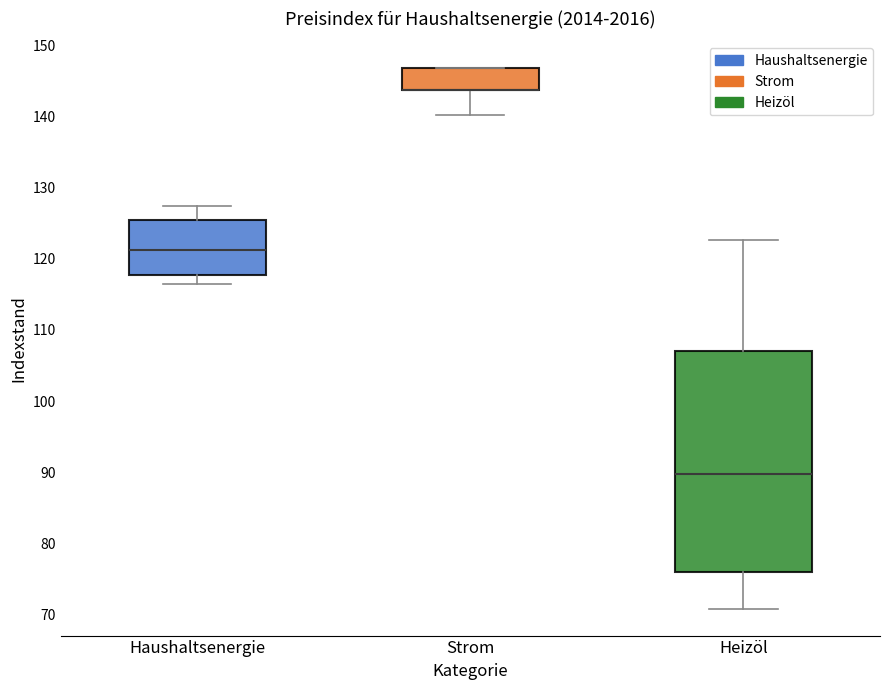

Where is the lower edge of the box for Strom on the y-axis? The values are not printed on the chart, so give them approximately, as read against the axis.

144